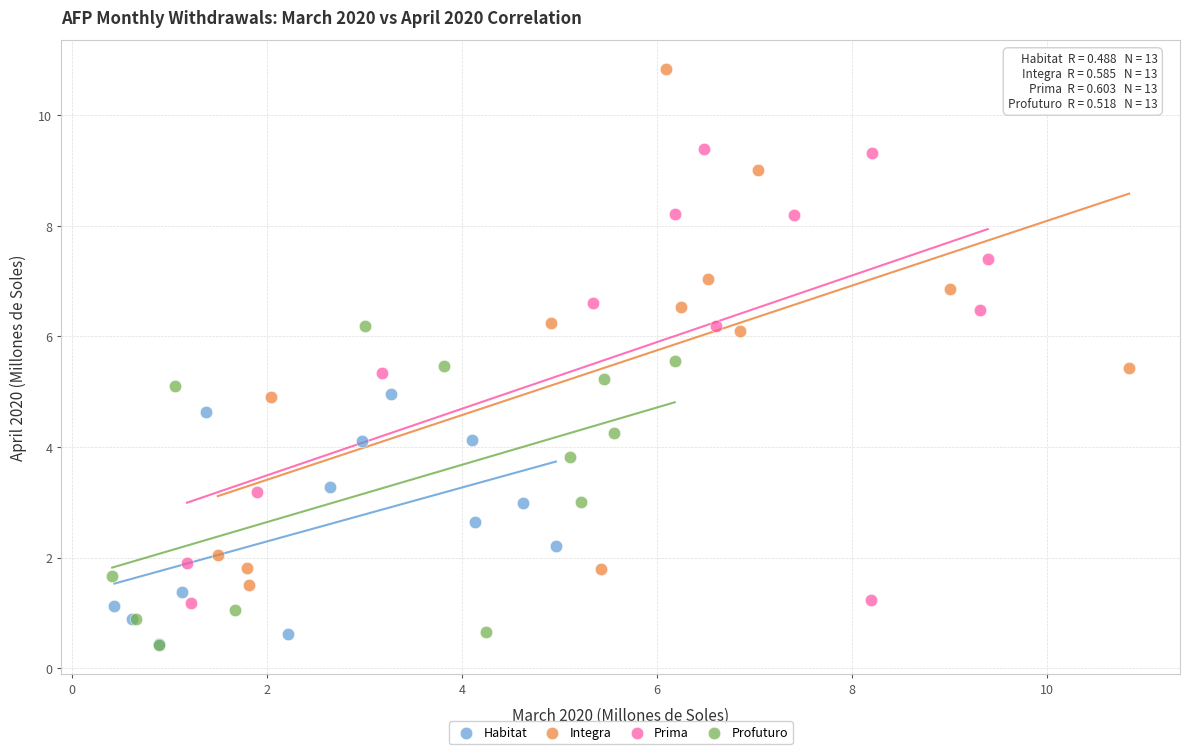

Which series reaches the maximum Y coordinate?

Integra